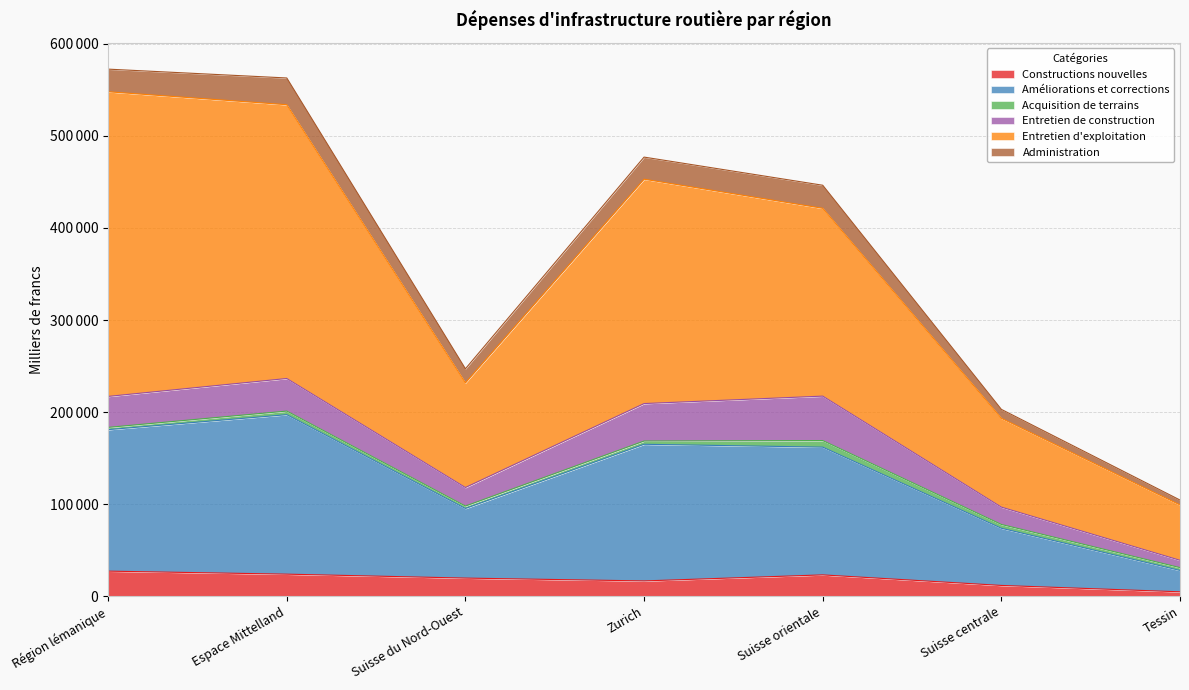

What are all the series names shown in the legend?

Constructions nouvelles, Améliorations et corrections, Acquisition de terrains, Entretien de construction, Entretien d'exploitation, Administration